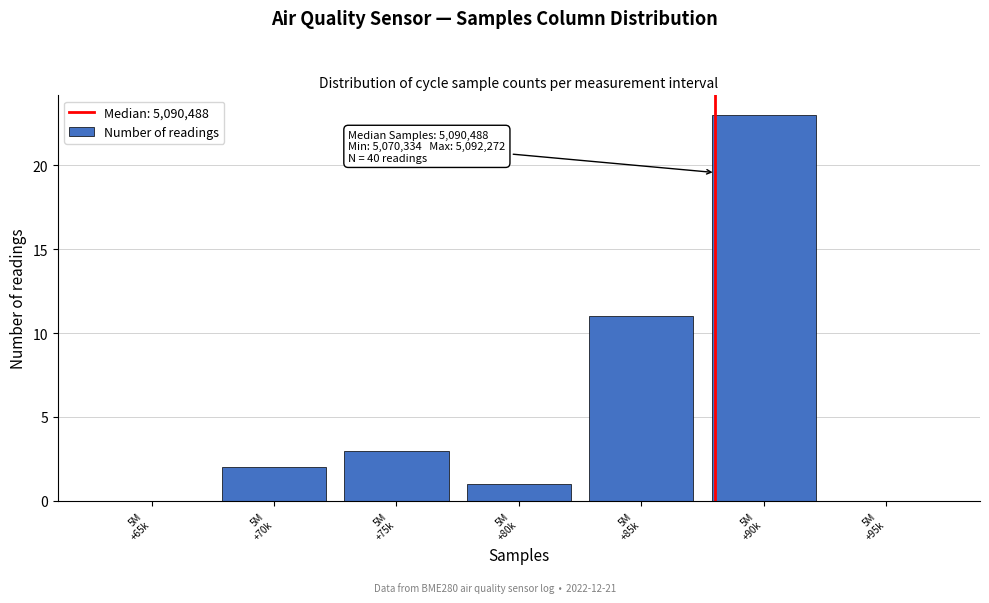

What is the sum of all values?

40